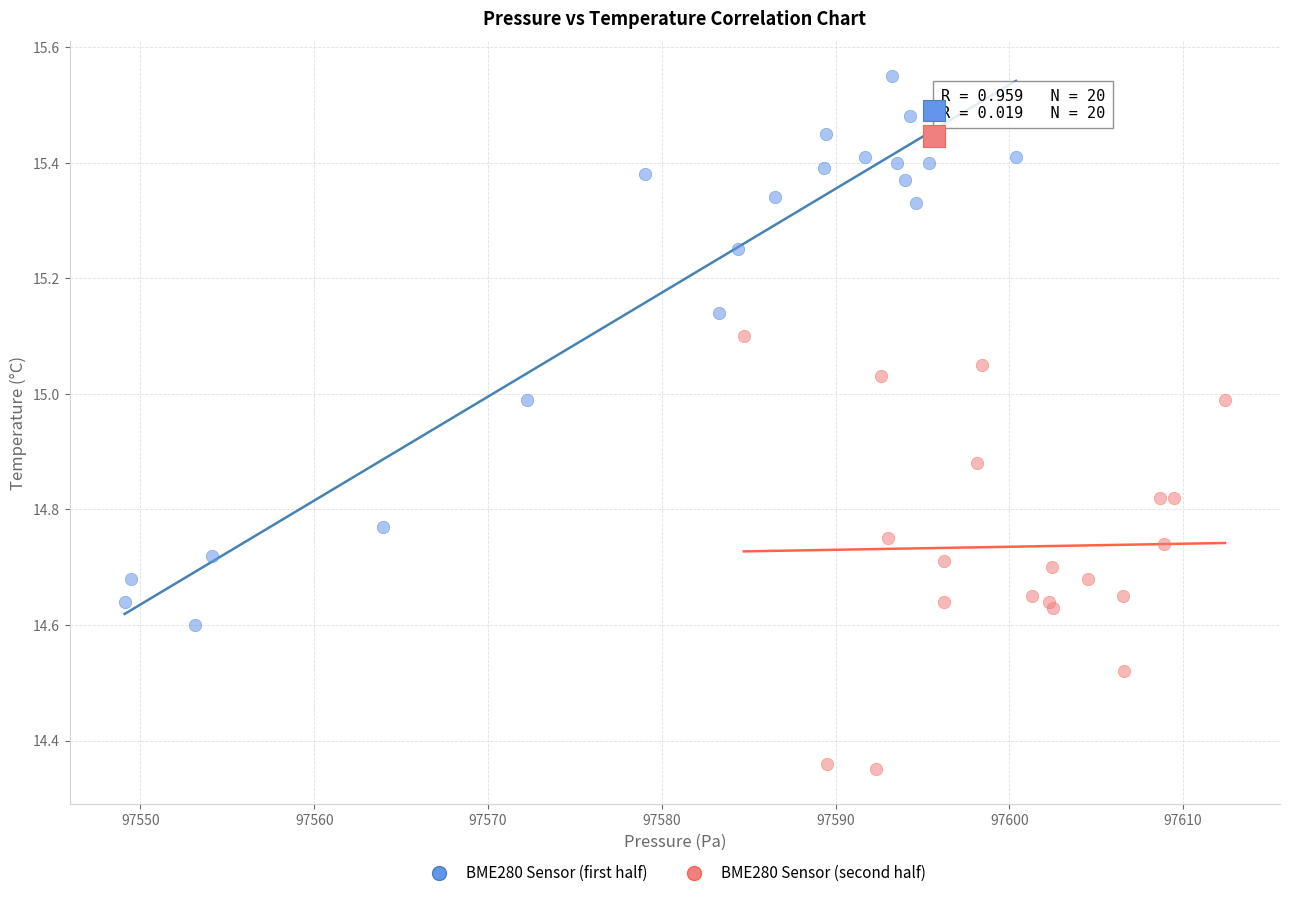

Which series reaches the minimum Y coordinate?

BME280 Sensor (second half)